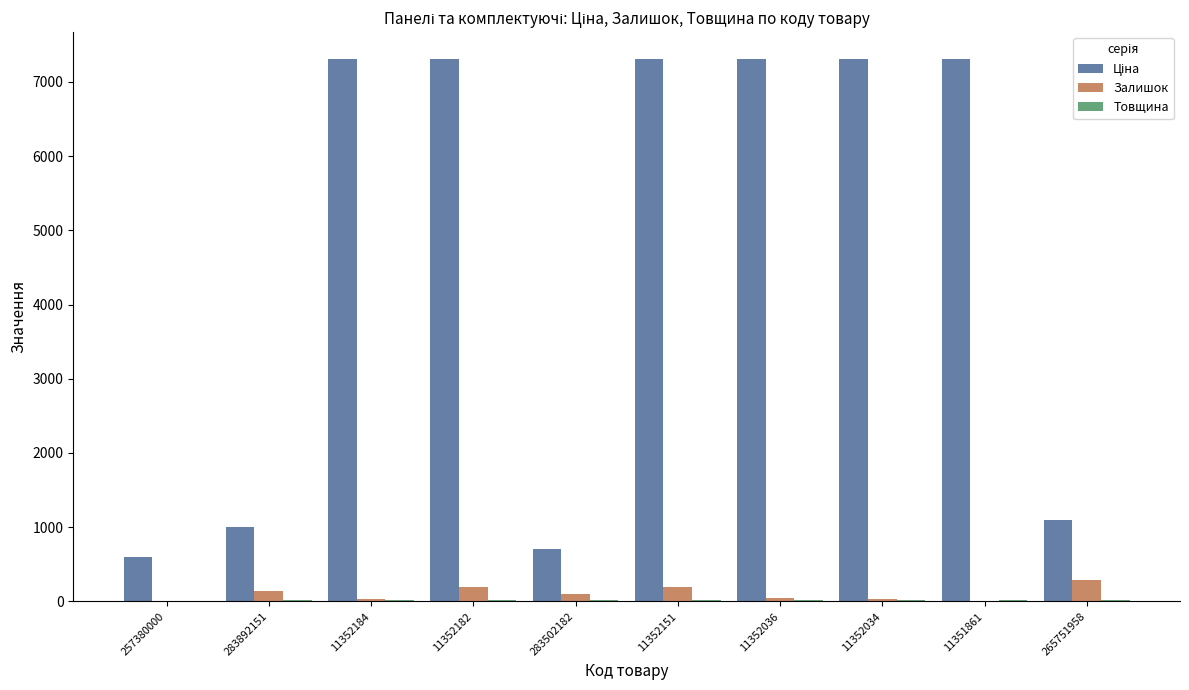

The Залишок series shows 0.0 at 257380000. True or false?

True